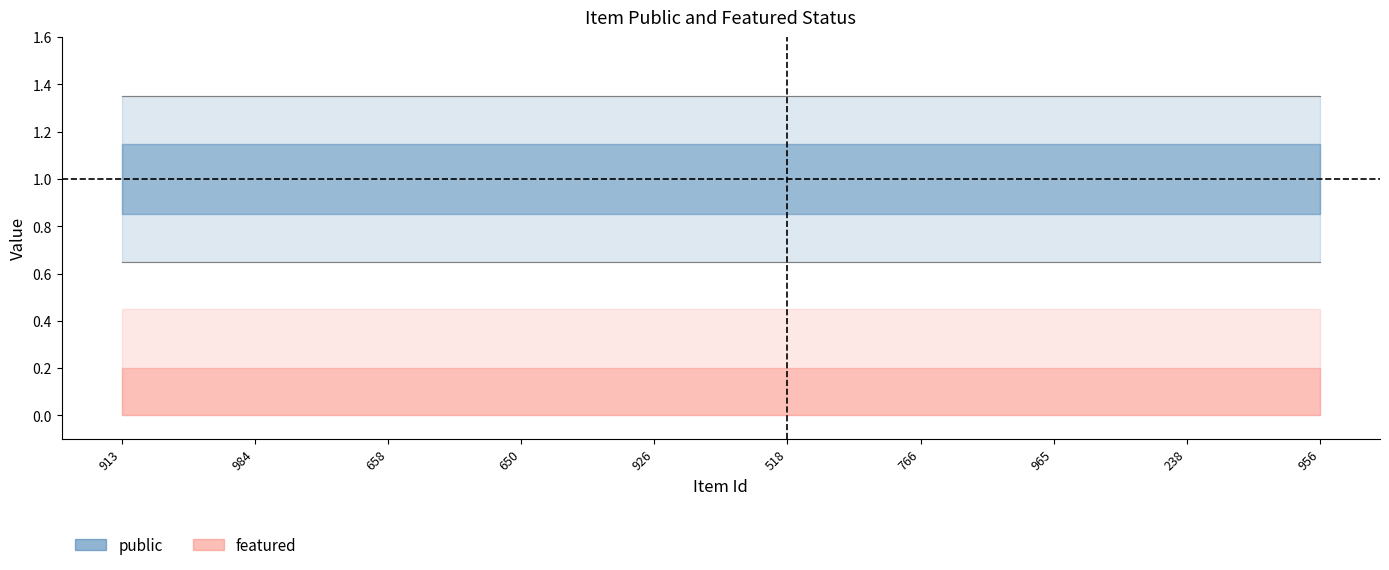

What is the sum of the public values at 766 and 956?

2